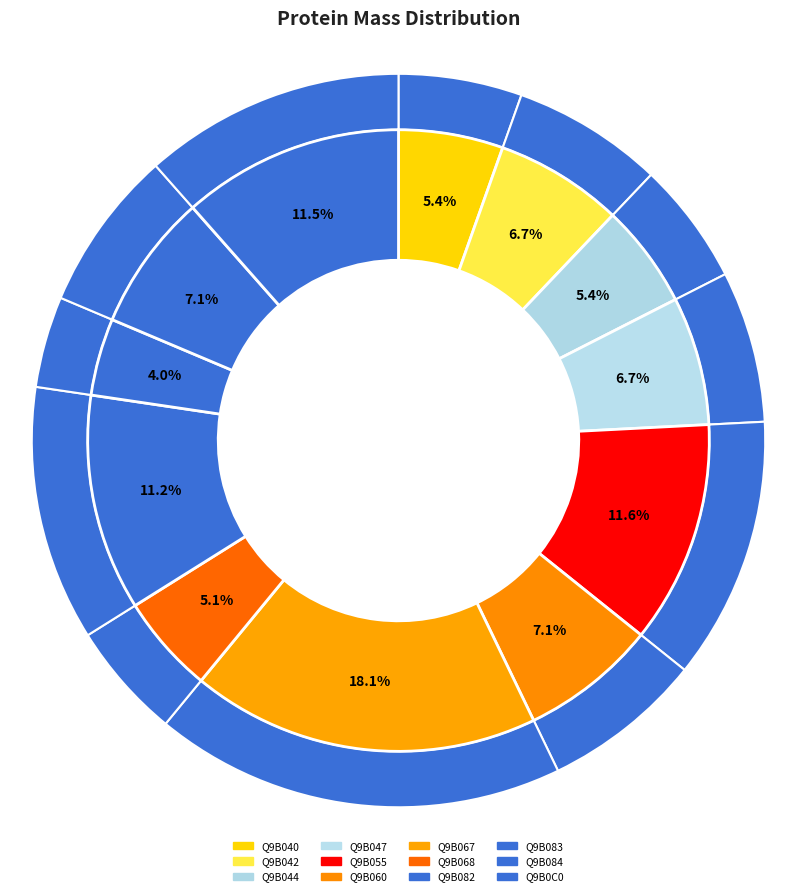

To the nearest percent, what percentage of the pie is Q9B068?

5%